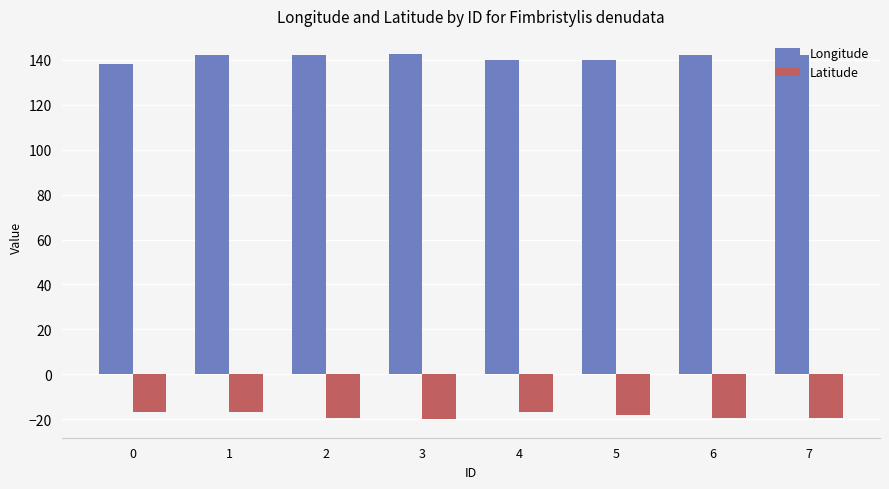

At how many categories does at least one series exceed 22?

8